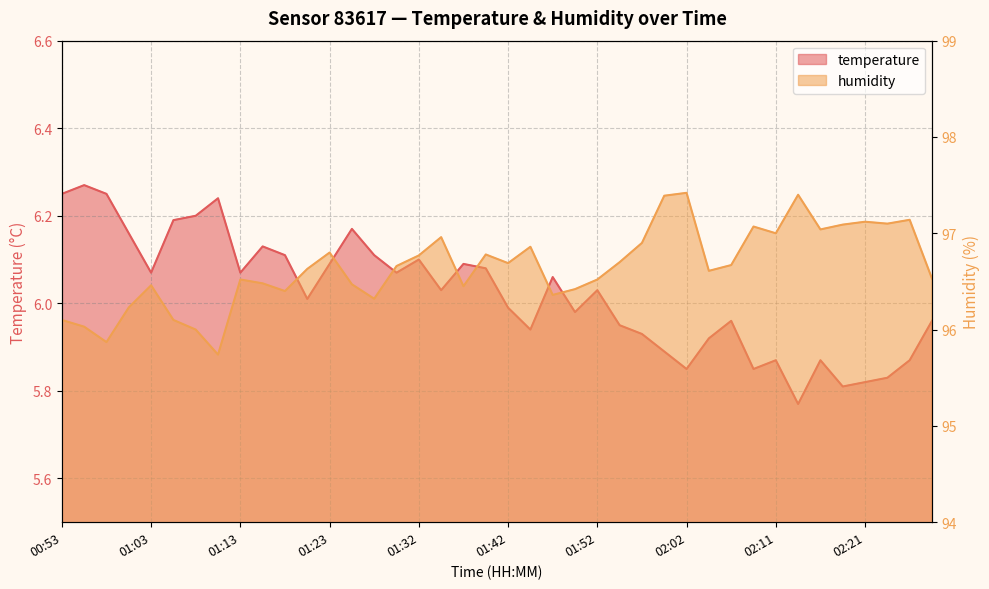

Is it true that temperature equals 6.0 at 02:06?

True